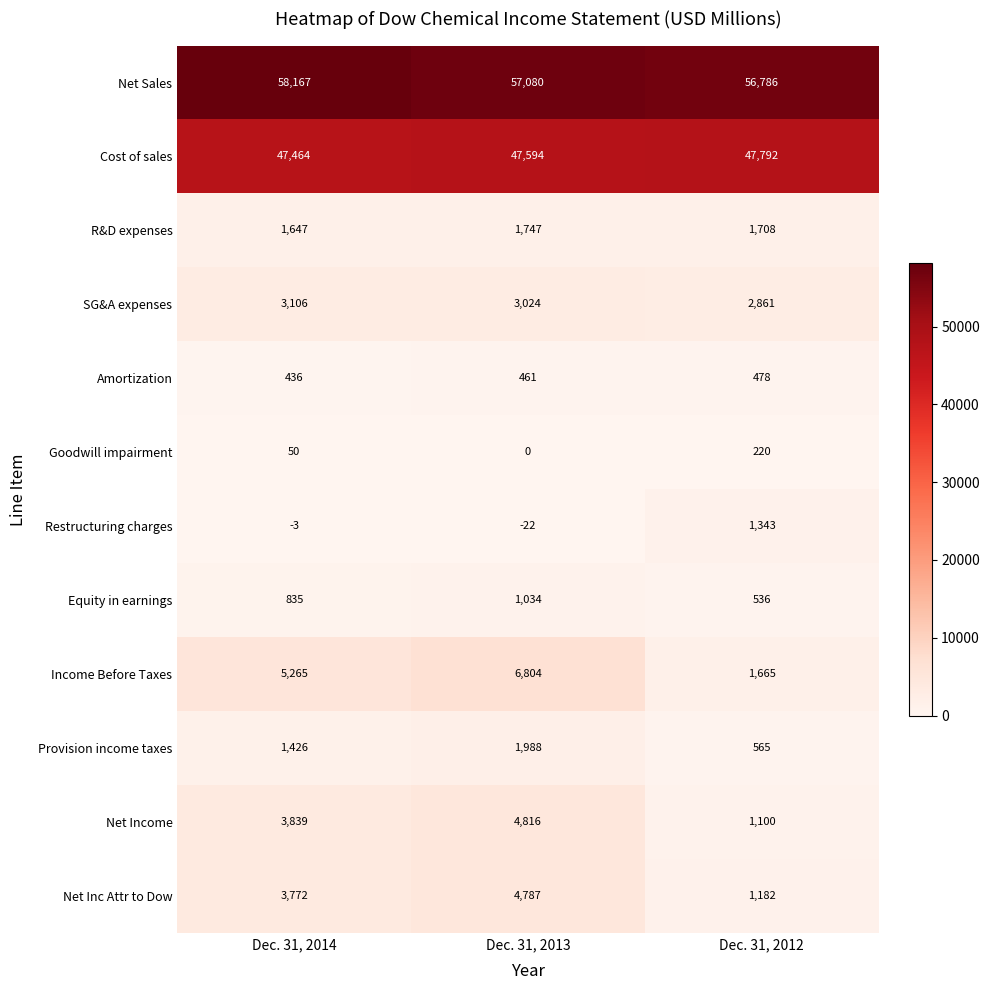

Between Dec. 31, 2014 and Dec. 31, 2012, which series saw the biggest shift?

Income Before Taxes